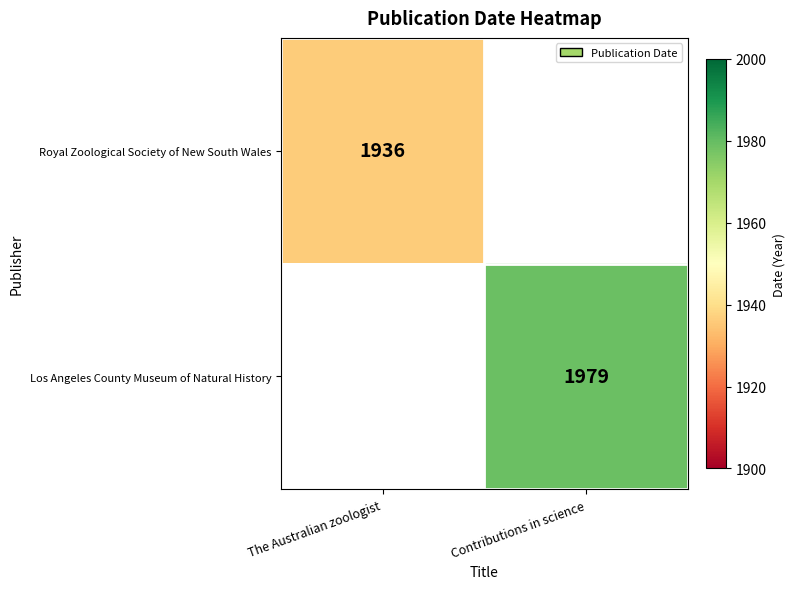

Is the value of Royal Zoological Society of New South Wales at The Australian zoologist greater than the value of Los Angeles County Museum of Natural History at Contributions in science?

No